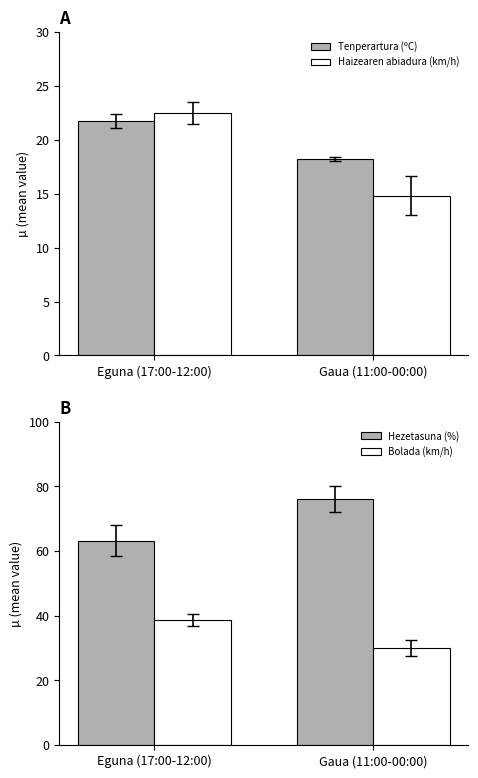

The Bolada (km/h) series shows 19.5 at Gaua (11:00-00:00). True or false?

False